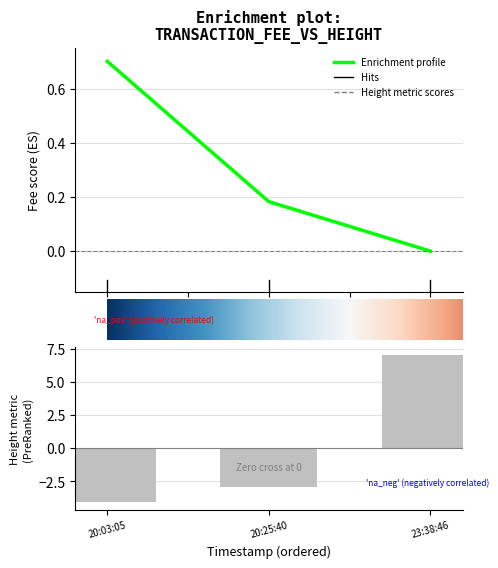

How many categories are shown in the chart?

3